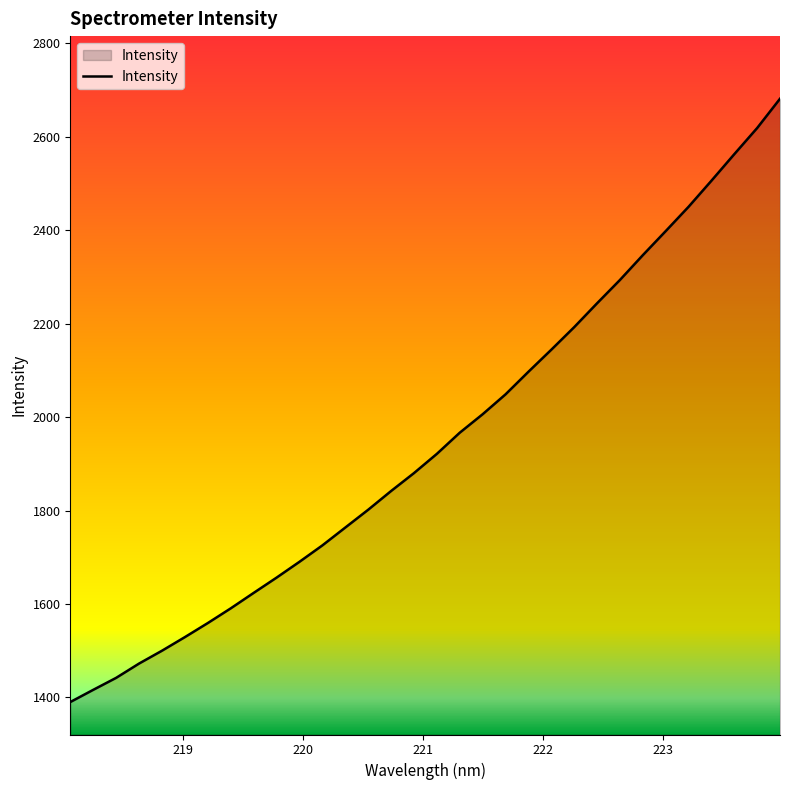

Does the chart display data point markers on the line(s)?

No